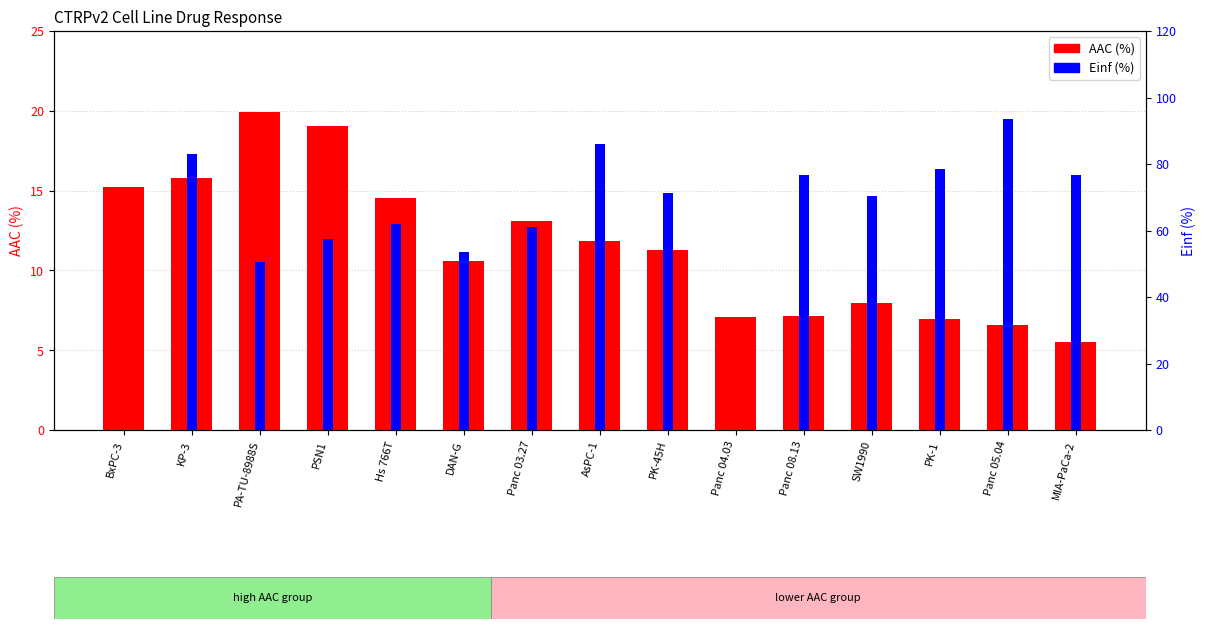

What are all the series names shown in the legend?

AAC (%), Einf (%)